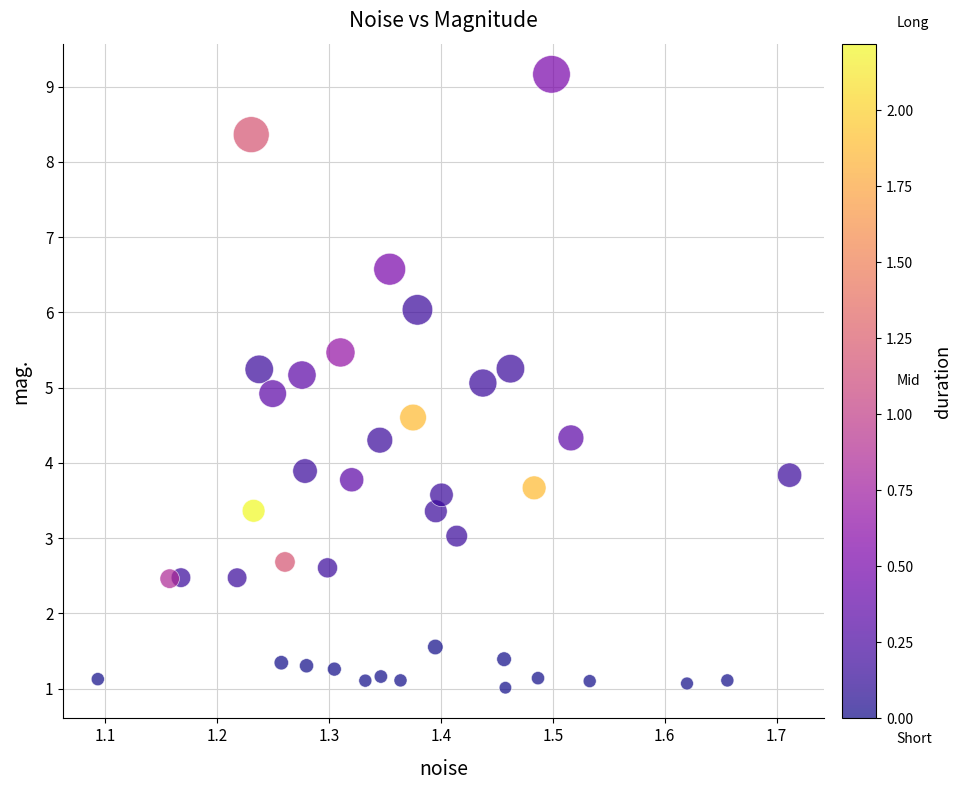

What is the range of Y values (max minus min)?

8.2